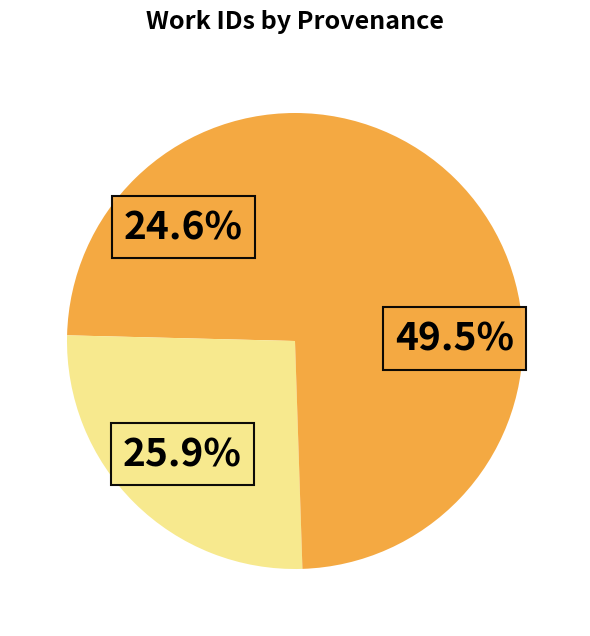

How many segments does this pie chart have?

3